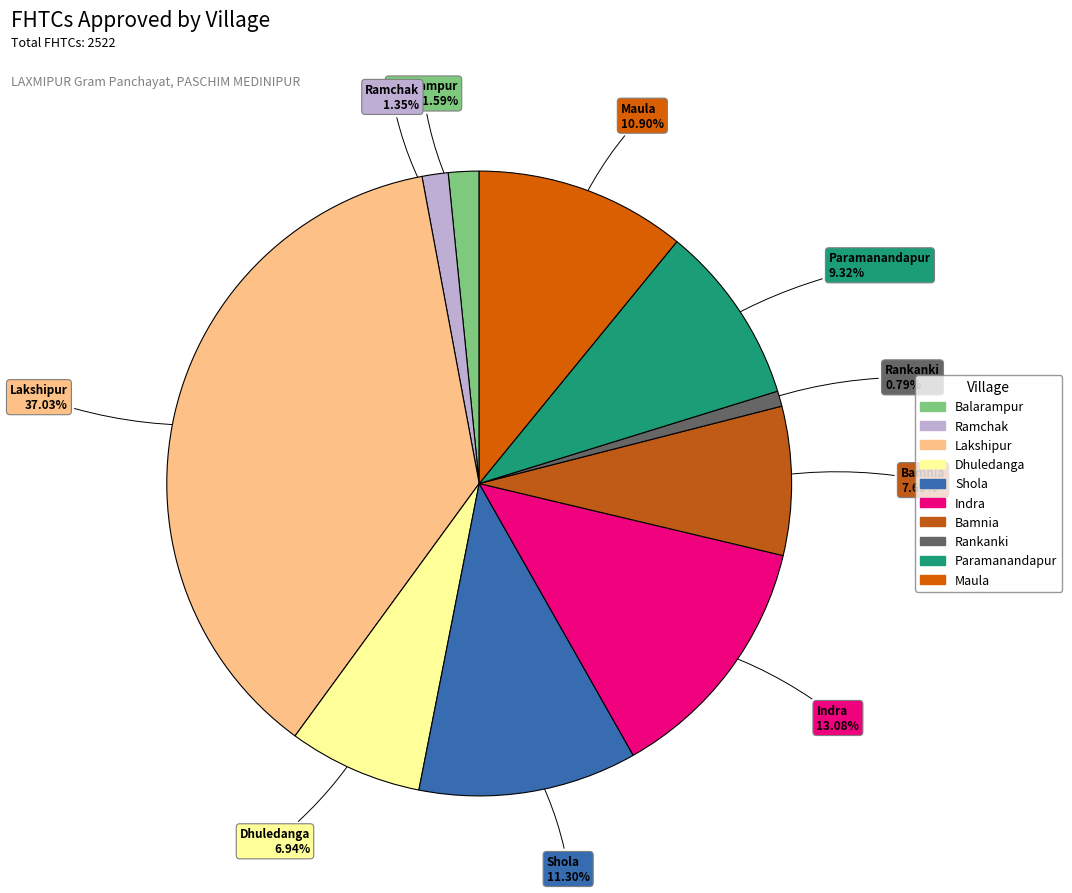

True or false: Rankanki accounts for 11% of the total.

False